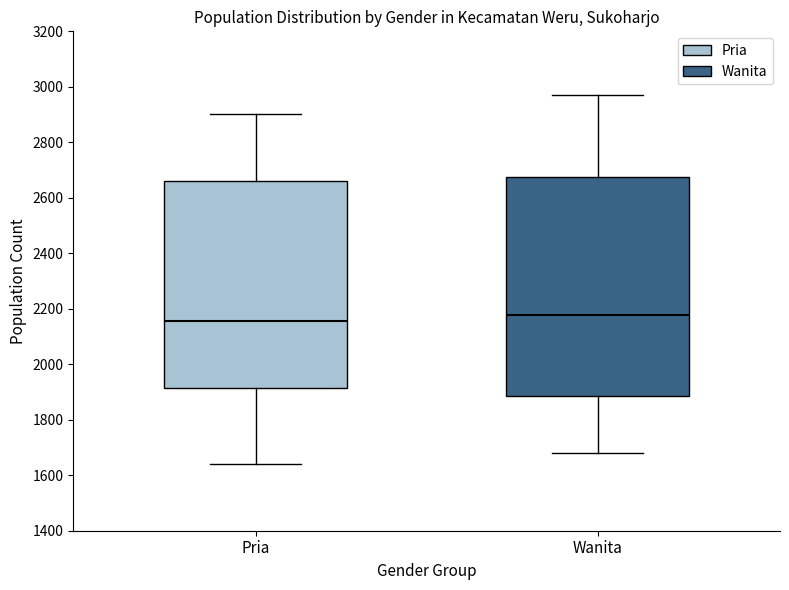

Which box has the lowest median line?

Pria